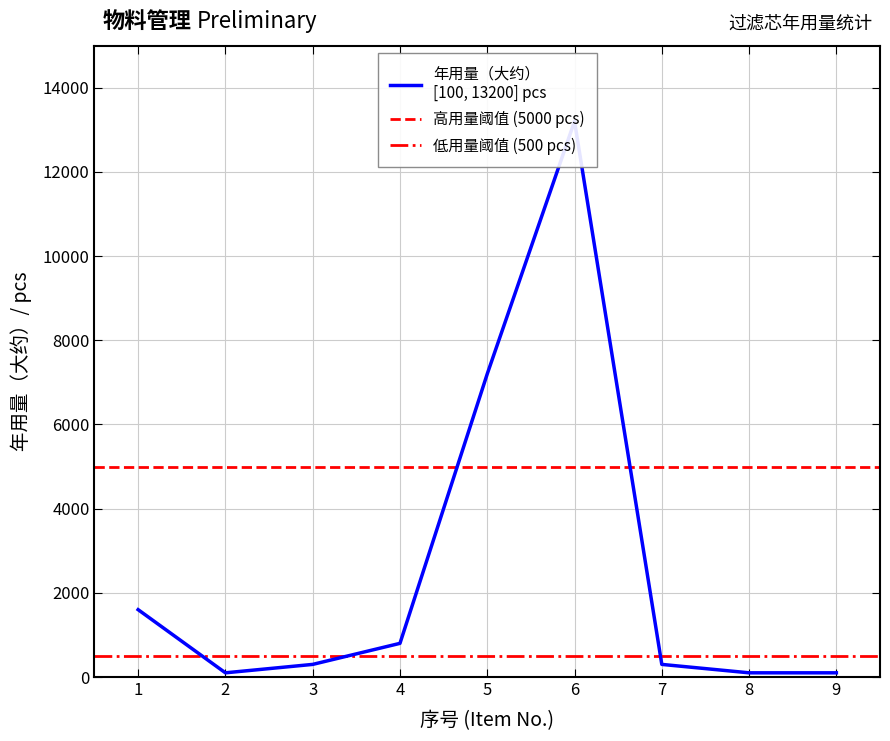

What is the value of the 1st point from the left?

1600